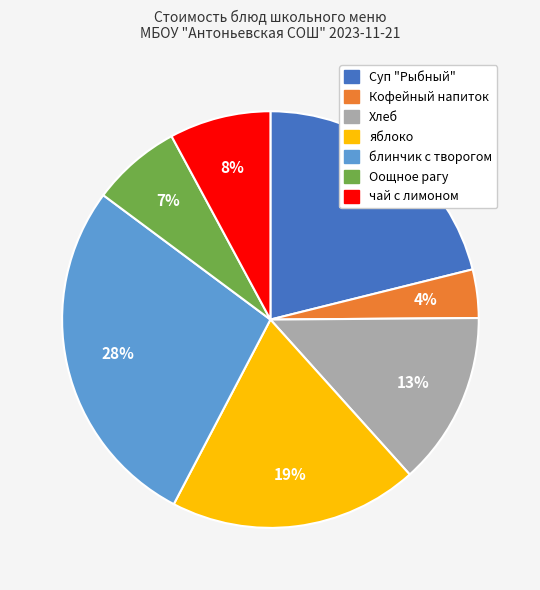

To the nearest percent, what is the difference between the largest and smallest slice percentages?

24%